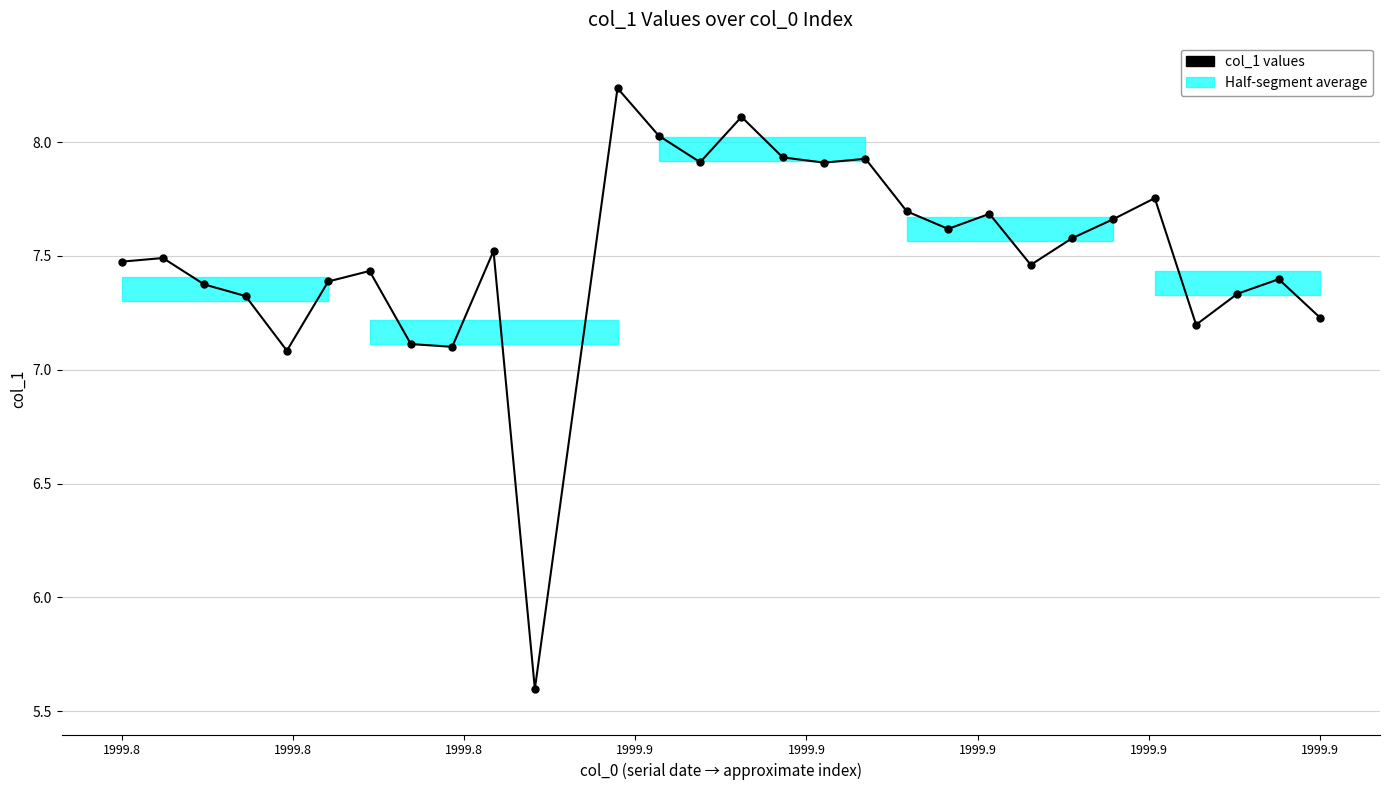

Count the number of data series in this chart.

1